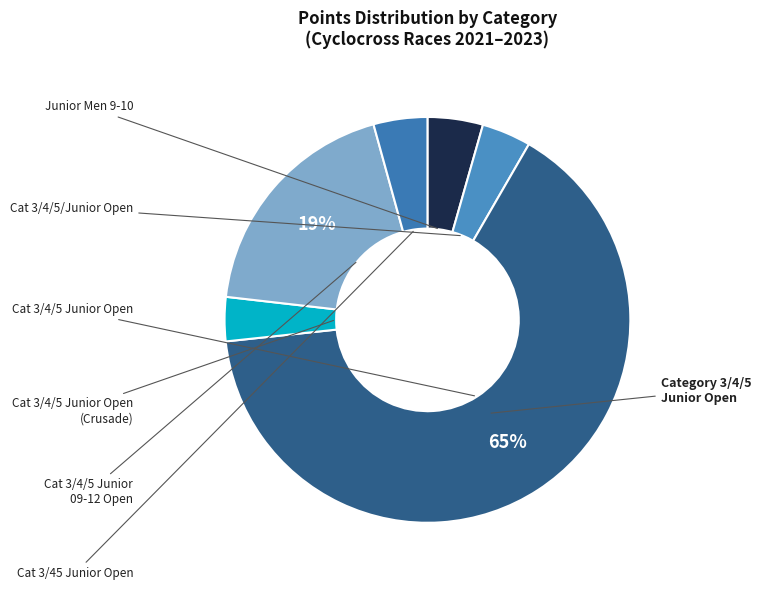

How many segments does this pie chart have?

6